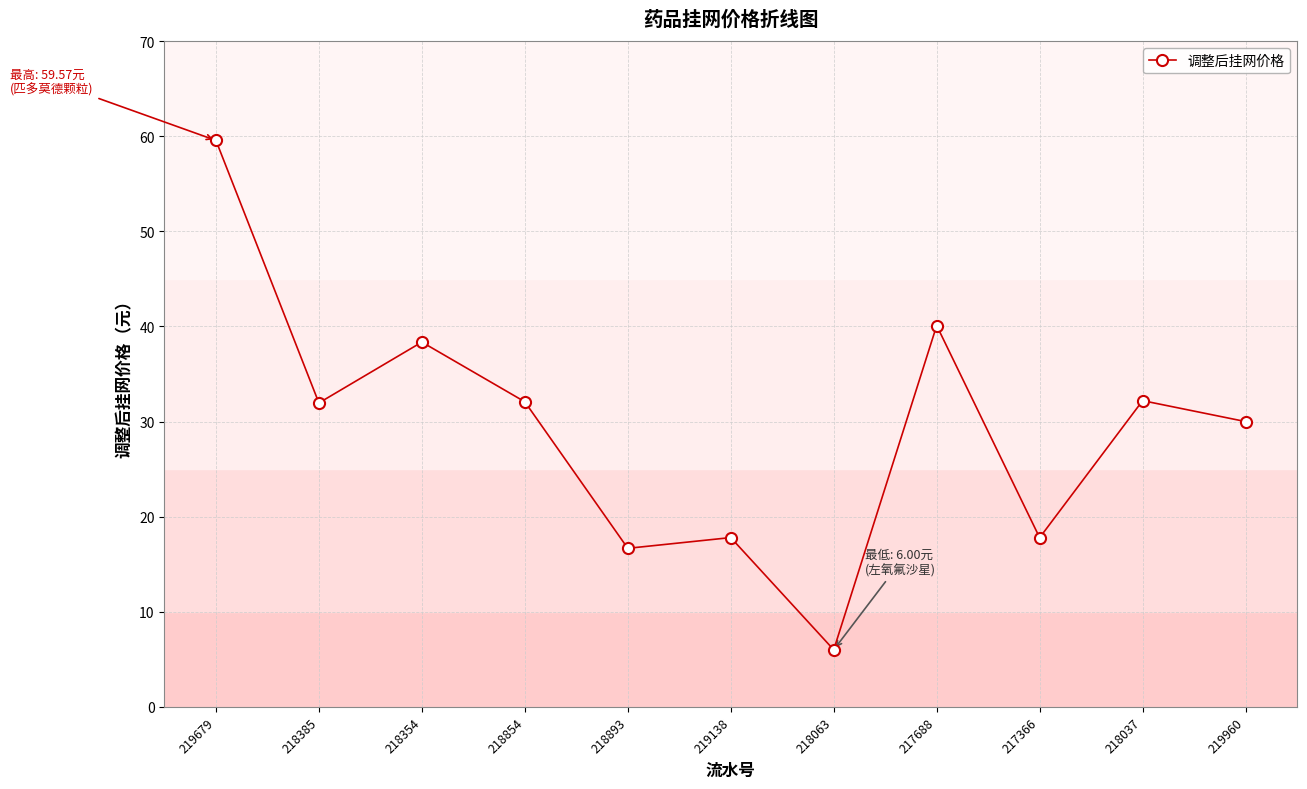

What is the difference between the maximum and minimum values?

53.6